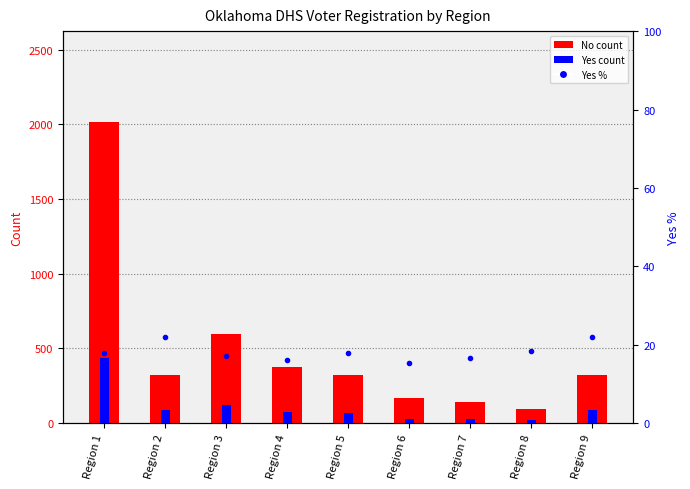

At Region 8, list the series in order from largest to smallest.

No (count), Yes (count), Yes %